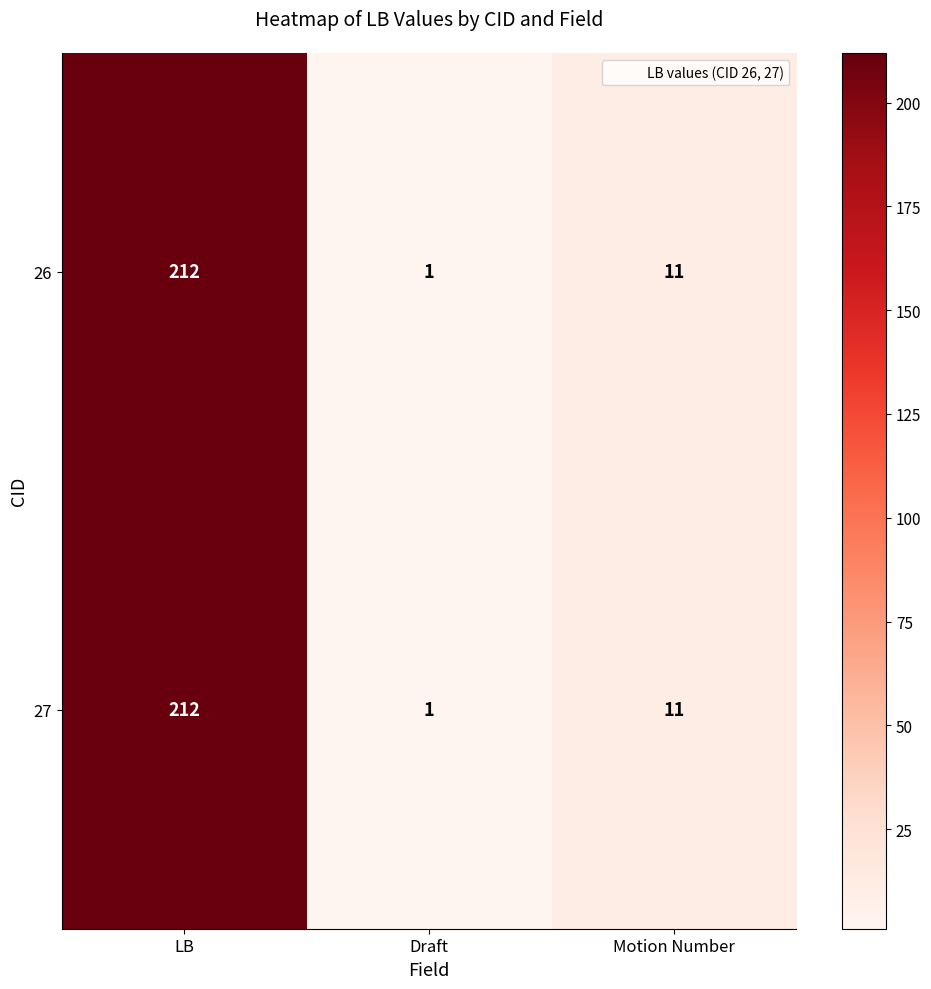

What is the average value of the 27 series?

75